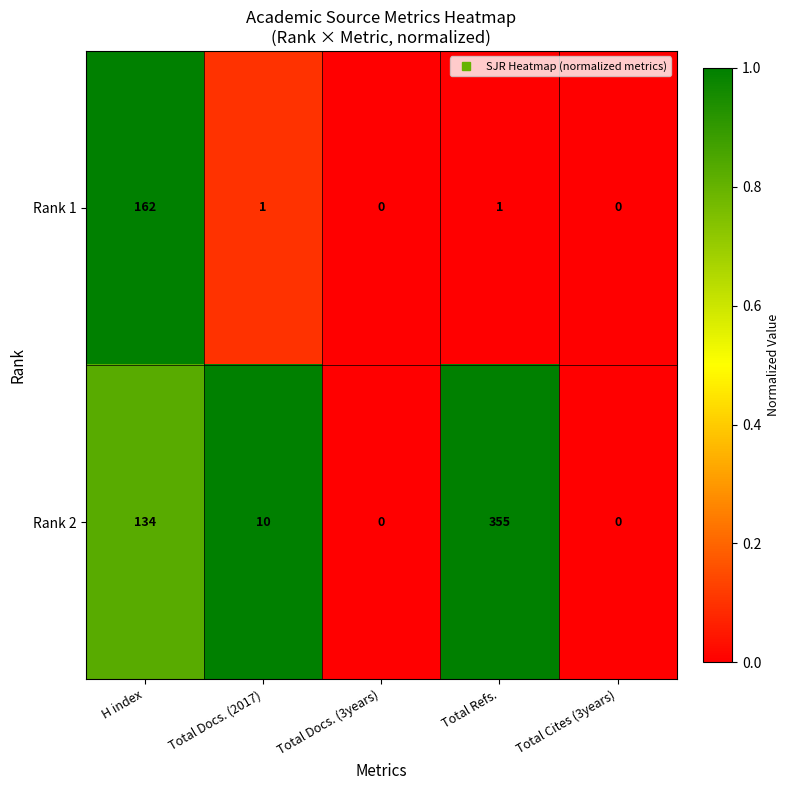

Rank the series at H index from lowest to highest value.

Rank 2, Rank 1